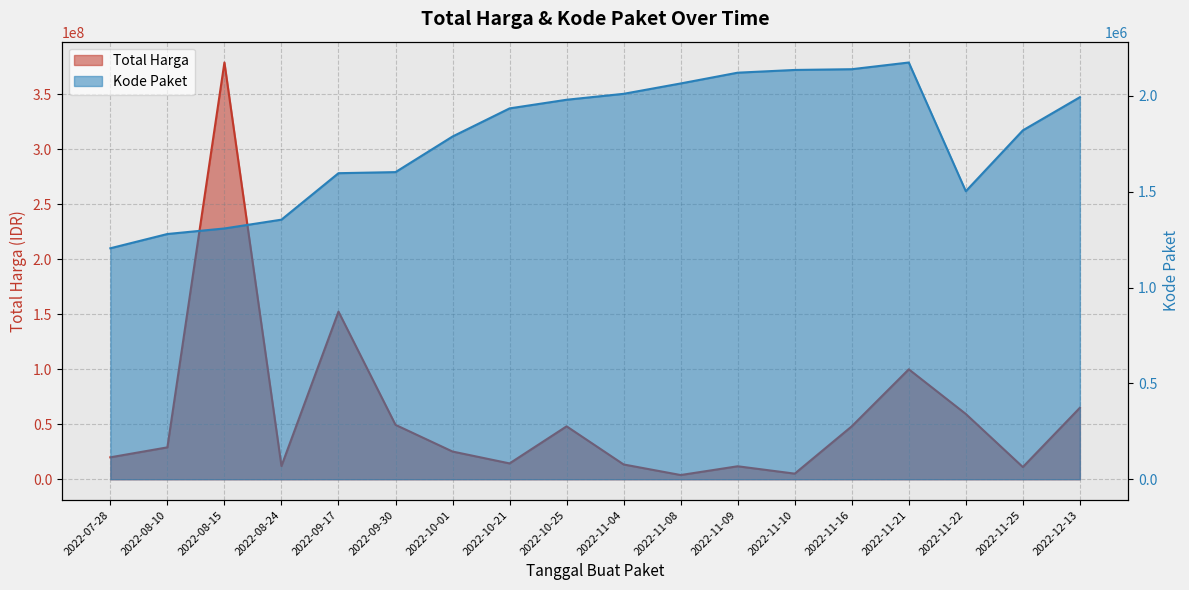

Between 2022-11-25 and 2022-11-16, which is larger?

2022-11-16